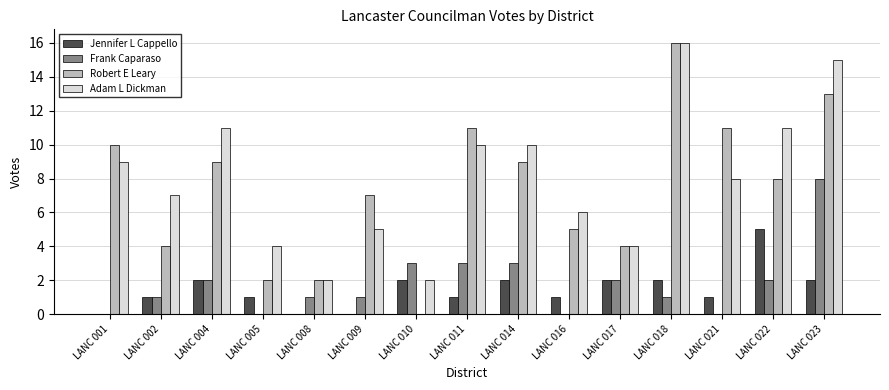

What is the average value of the Frank Caparaso series?

2